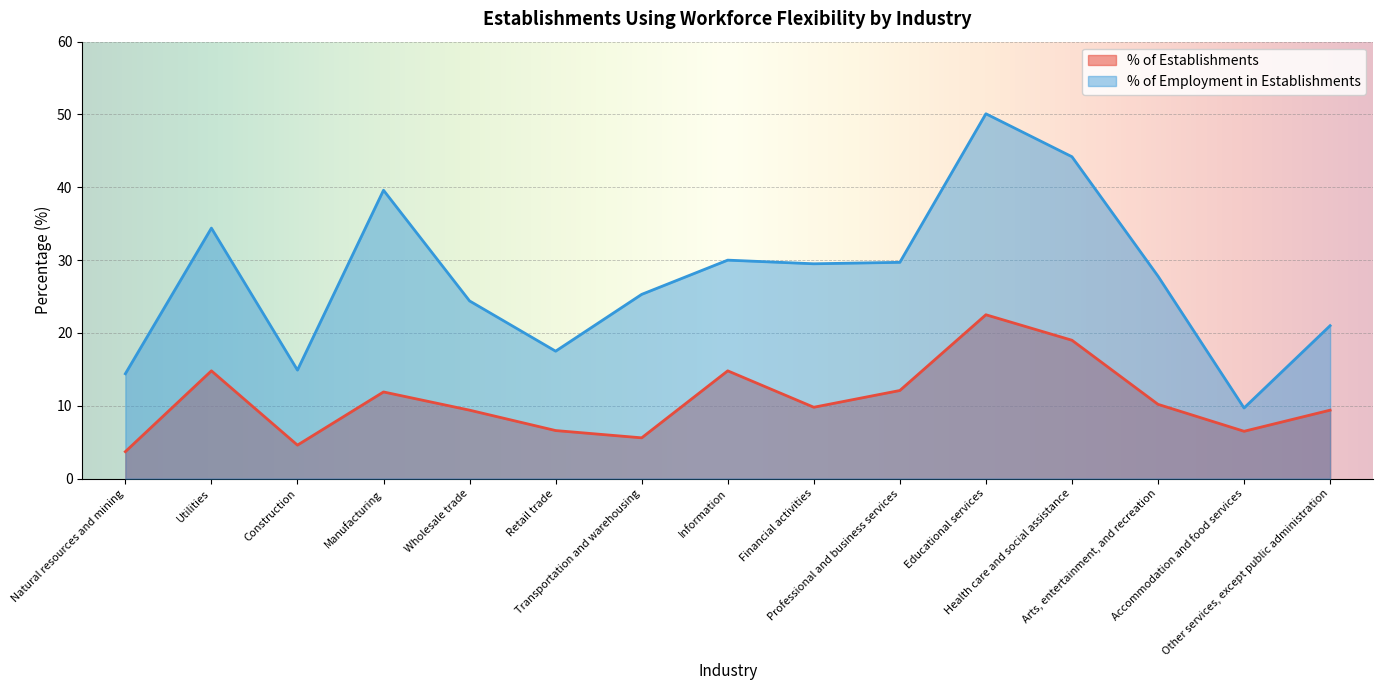

What is the label of the 10th point from the right?

Retail trade